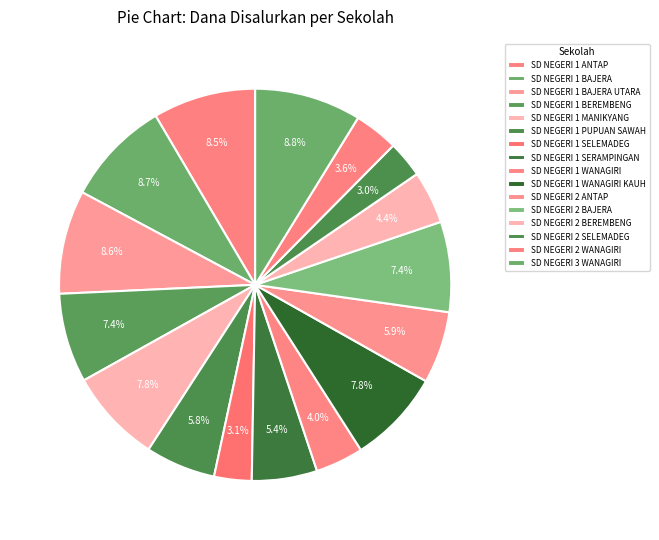

Does SD NEGERI 2 BEREMBENG account for over 50% of the chart?

No